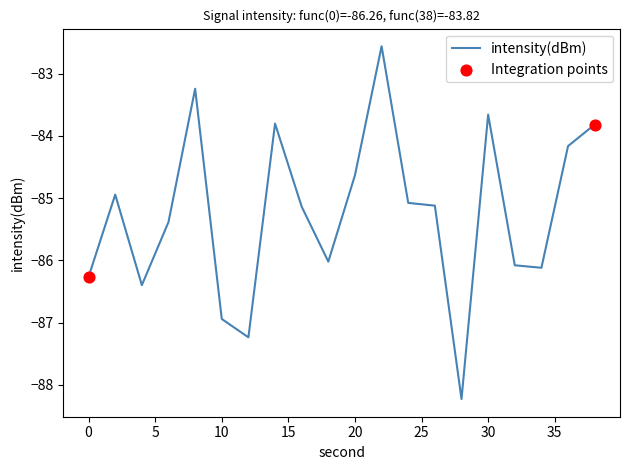

What is the maximum value shown in the chart?

-82.6